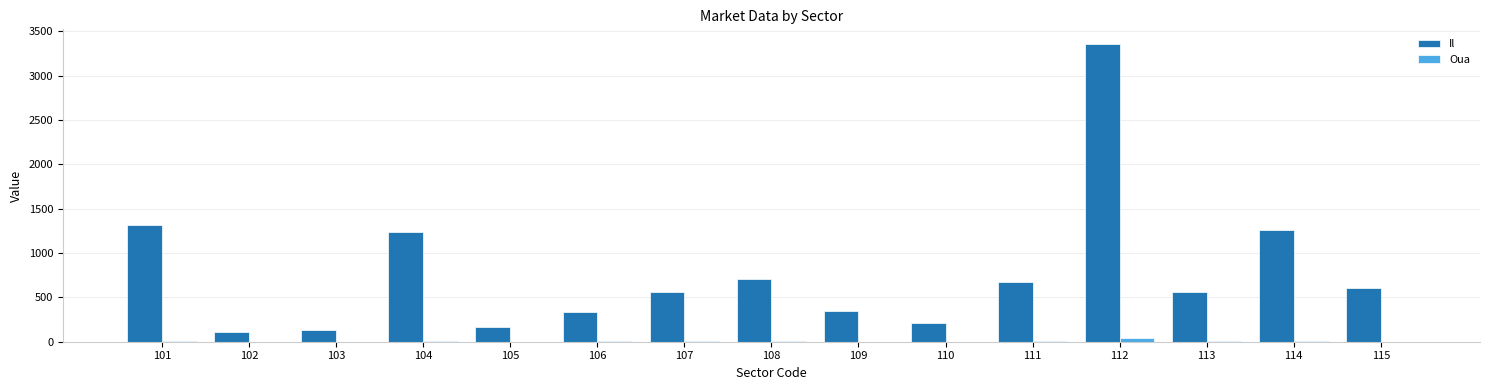

What is the average value of the Oua series?

7